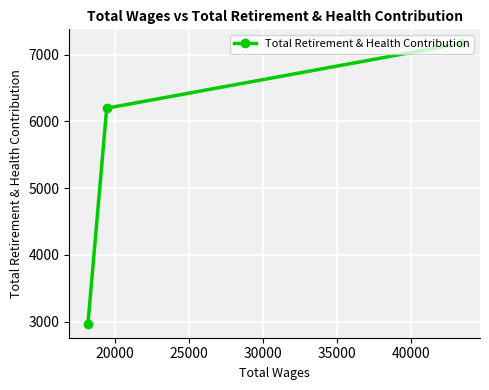

What is the difference between the maximum and minimum values?

4203